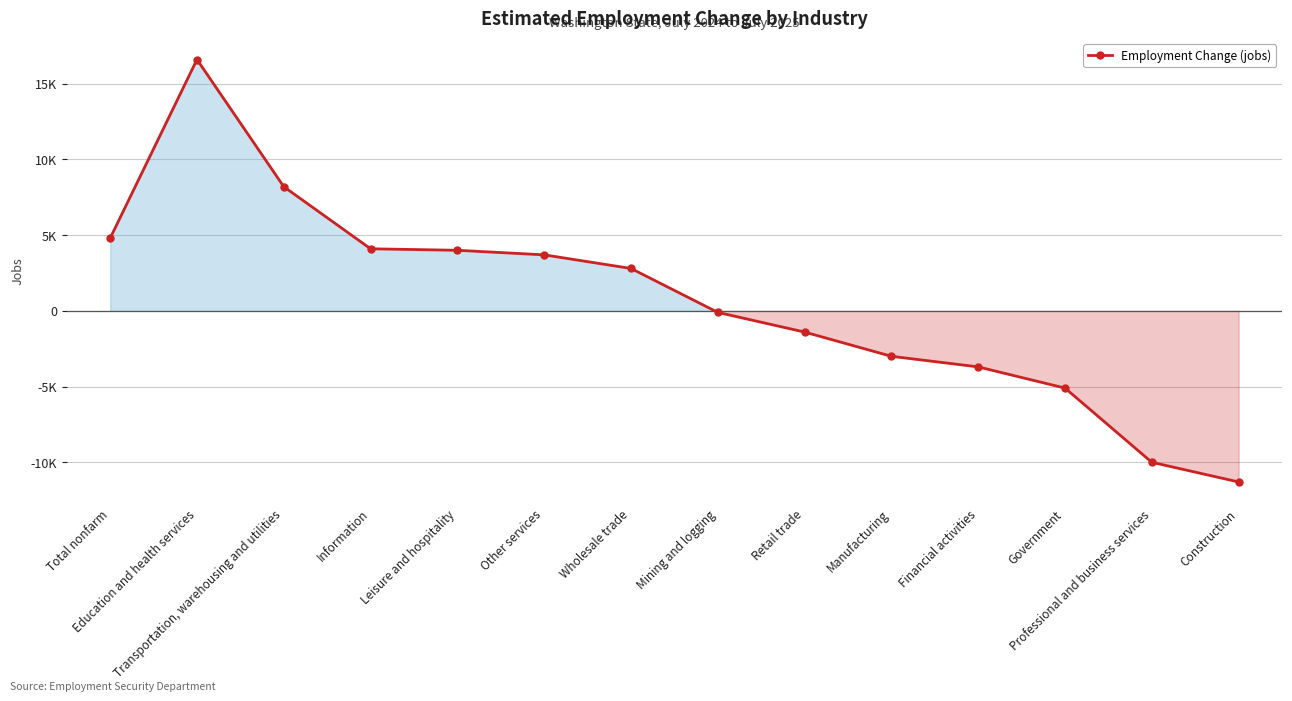

Does the chart have visible grid lines?

Yes